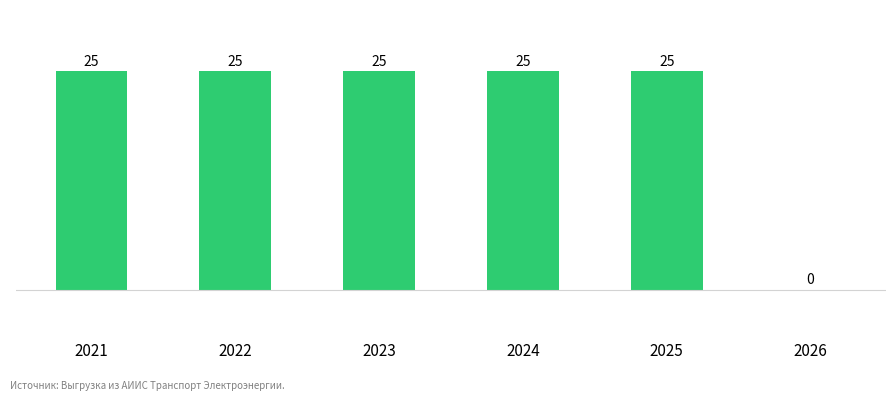

The chart shows a value of 25 at 2025. True or false?

True